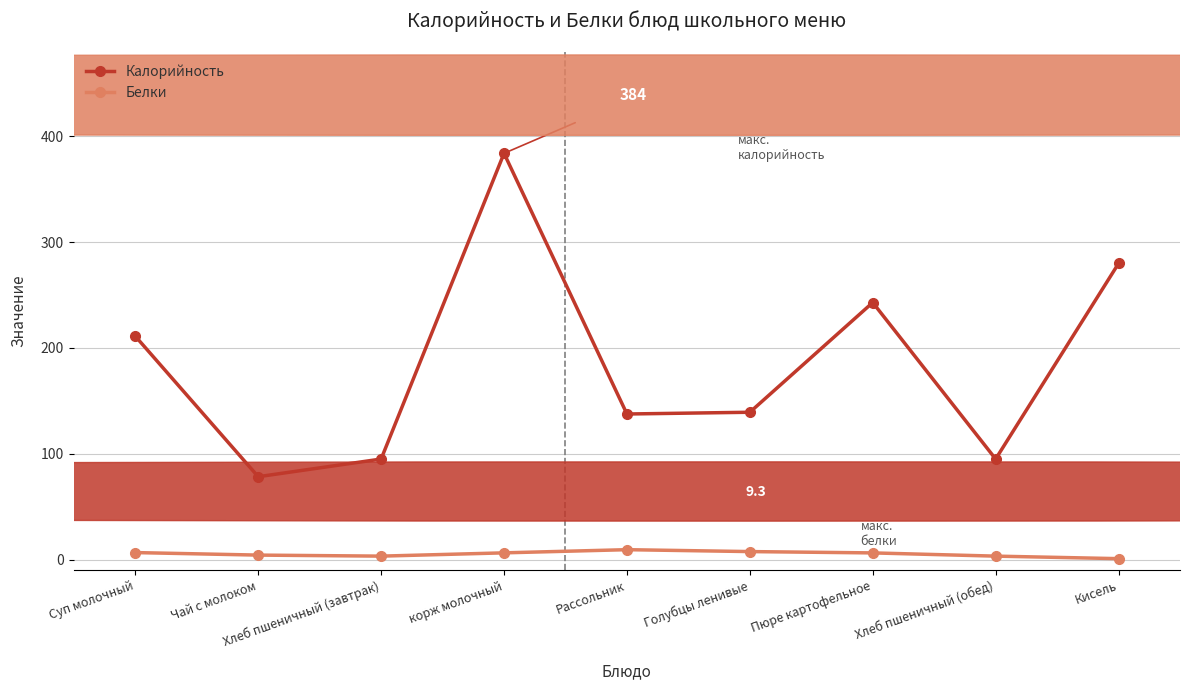

Is this an area chart (filled region under the line)?

No